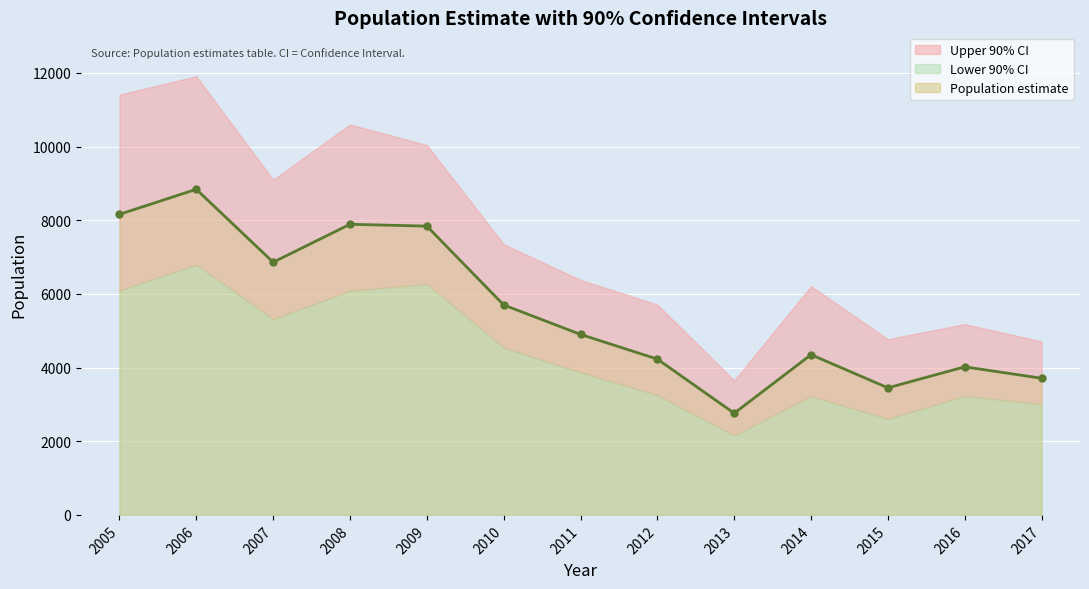

True or false: Lower 90% CI and Upper 90% CI intersect in this chart.

False